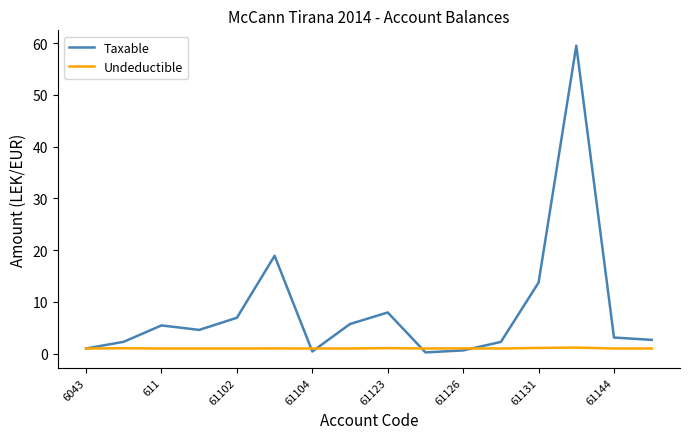

How many lines are shown in the chart?

2